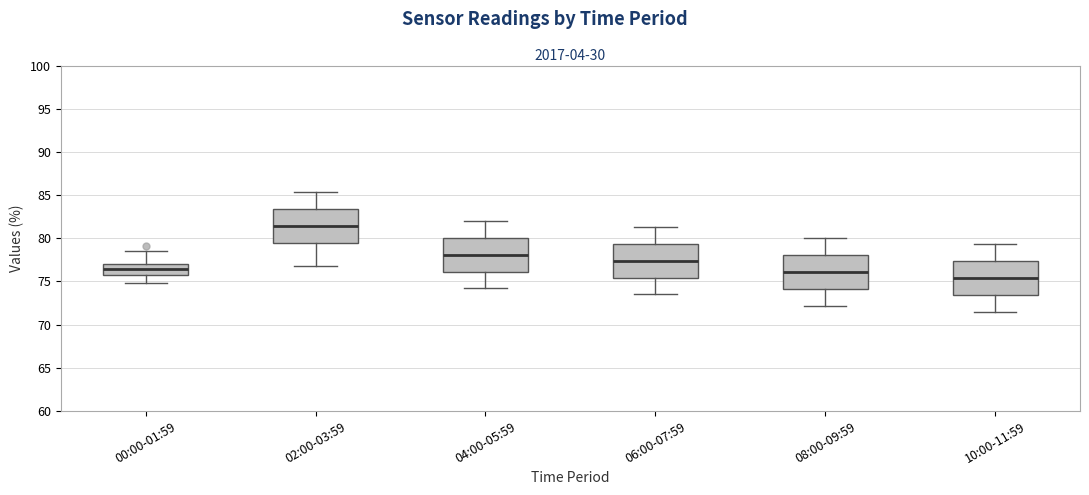

Reading left to right, transcribe this box plot: for each box, give where its median line is, the range the box spans, and where its two whiskers end, as read against the y-axis. The values are not printed on the chart, so give them approximately, as read against the axis.

00:00-01:59: median 76.5, box 75.5 to 77.0, whiskers 75.0 to 78.5
02:00-03:59: median 81.5, box 79.5 to 83.5, whiskers 77.0 to 85.5
04:00-05:59: median 78.0, box 76.0 to 80.0, whiskers 74.0 to 82.0
06:00-07:59: median 77.5, box 75.5 to 79.5, whiskers 73.5 to 81.5
08:00-09:59: median 76.0, box 74.0 to 78.0, whiskers 72.0 to 80.0
10:00-11:59: median 75.5, box 73.5 to 77.5, whiskers 71.5 to 79.5